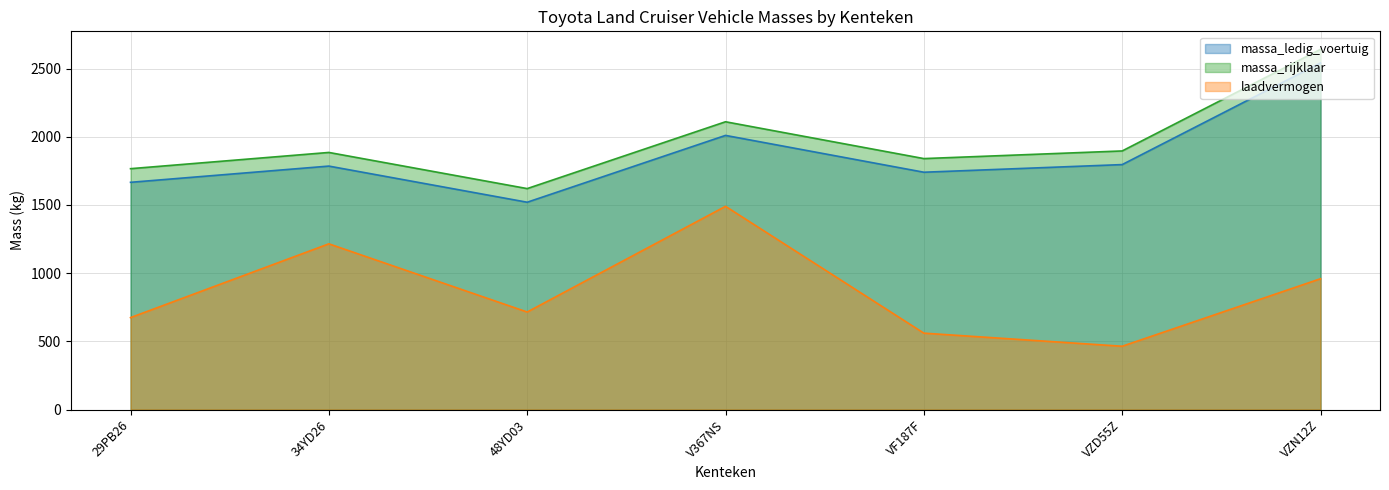

At how many categories does at least one series exceed 1796?

5